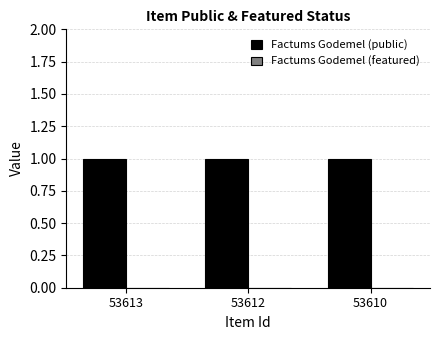

Between 53613 and 53610, which series saw the biggest shift?

Factums Godemel (public)